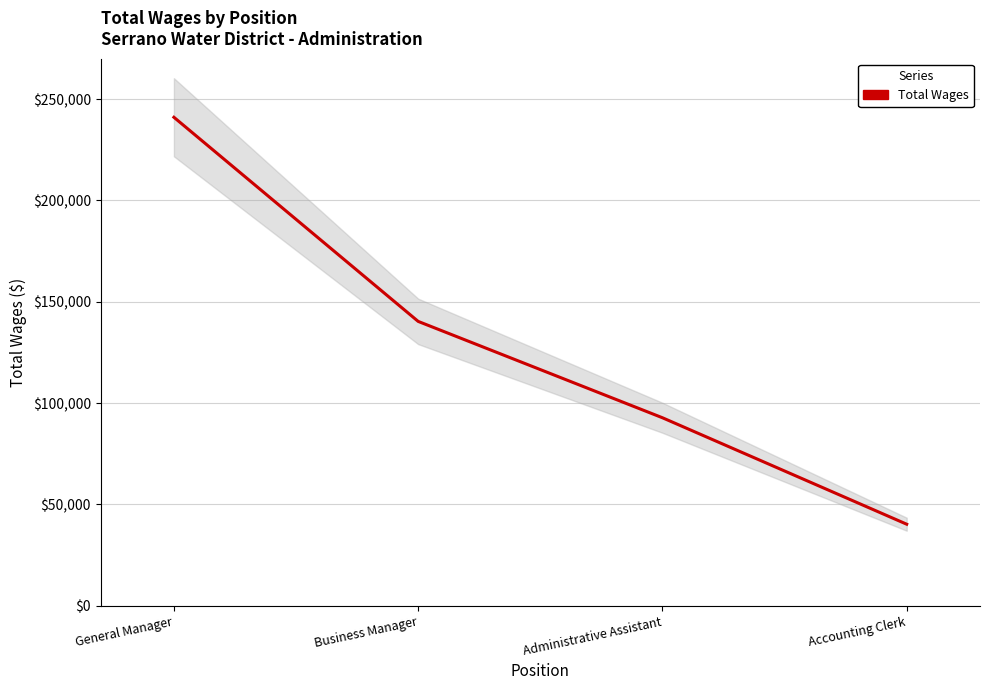

Does the chart have visible grid lines?

Yes